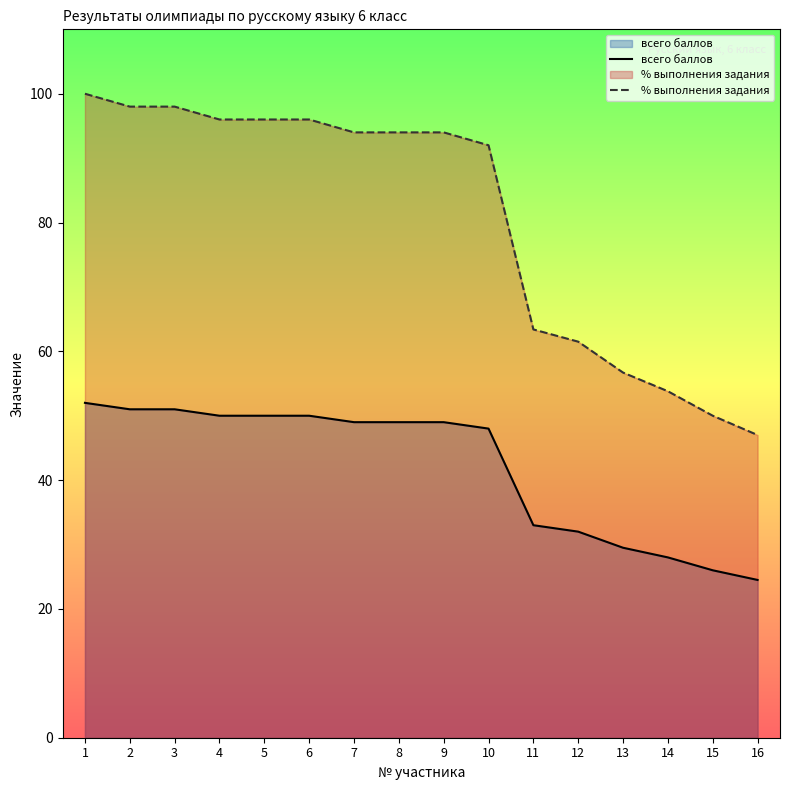

True or false: всего баллов has more than 1 points higher than both neighbors.

False